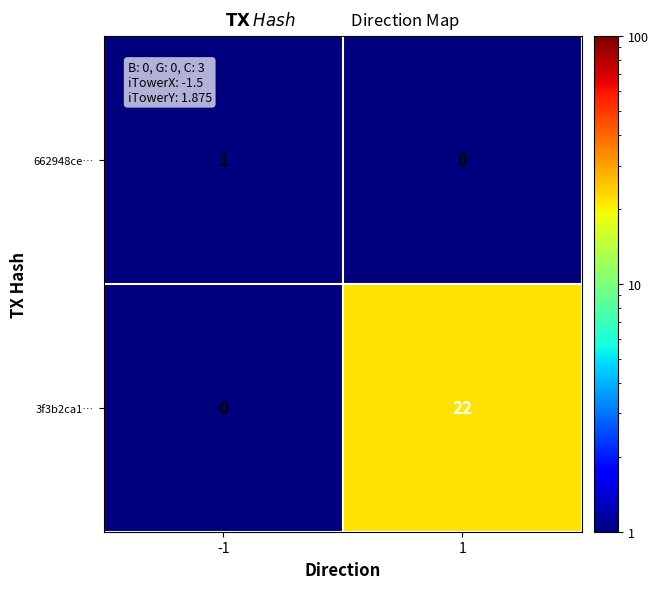

Which series has the widest spread of values?

3f3b2ca1…